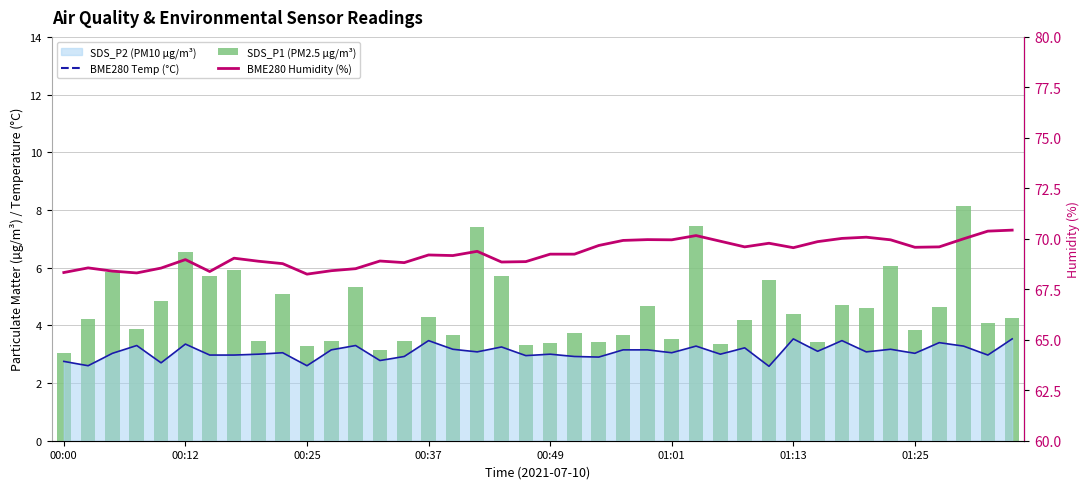

Rank the series at 34 from lowest to highest value.

SDS_P1 (PM2.5 µg/m³), BME280 Temp (°C), BME280 Humidity (%)